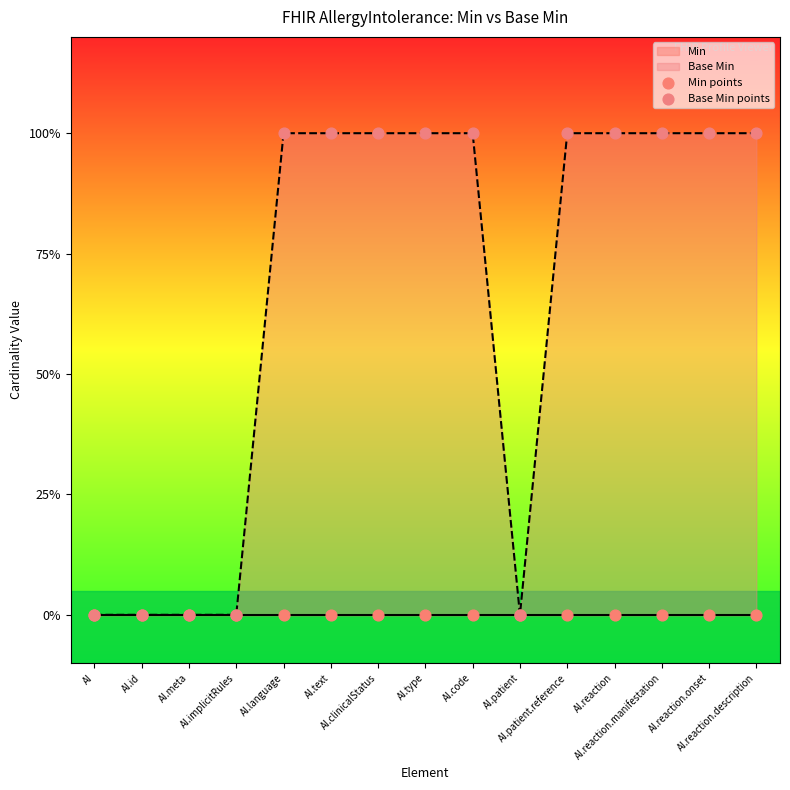

Which series contains the highest Y value?

Base Min points